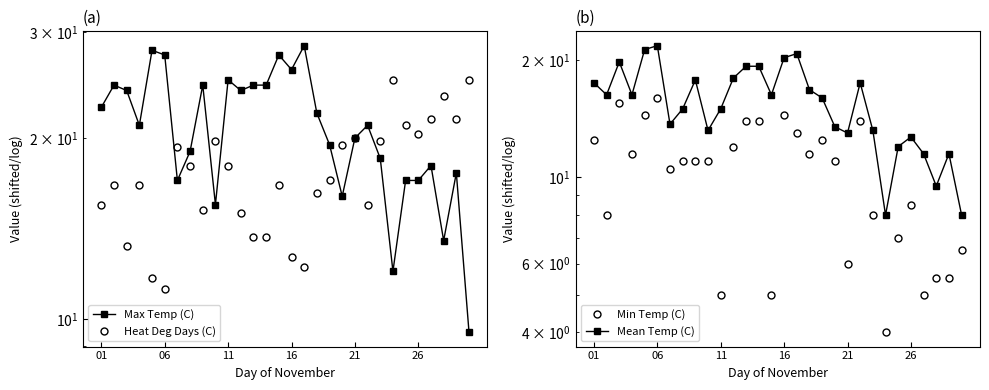

The Max Temp (C) series shows 26.5 at 28. True or false?

False